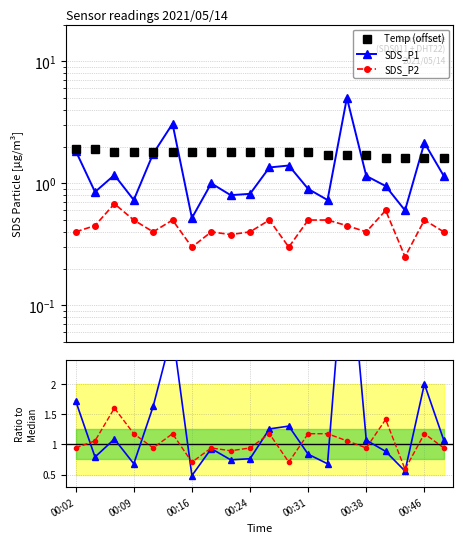

Which category has the highest value in the SDS_P1 ratio series?

14